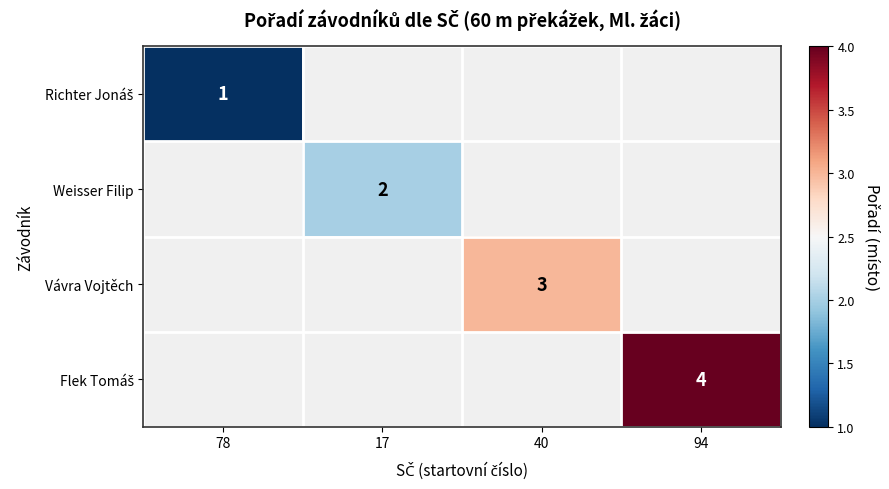

How many series are shown in this chart?

4